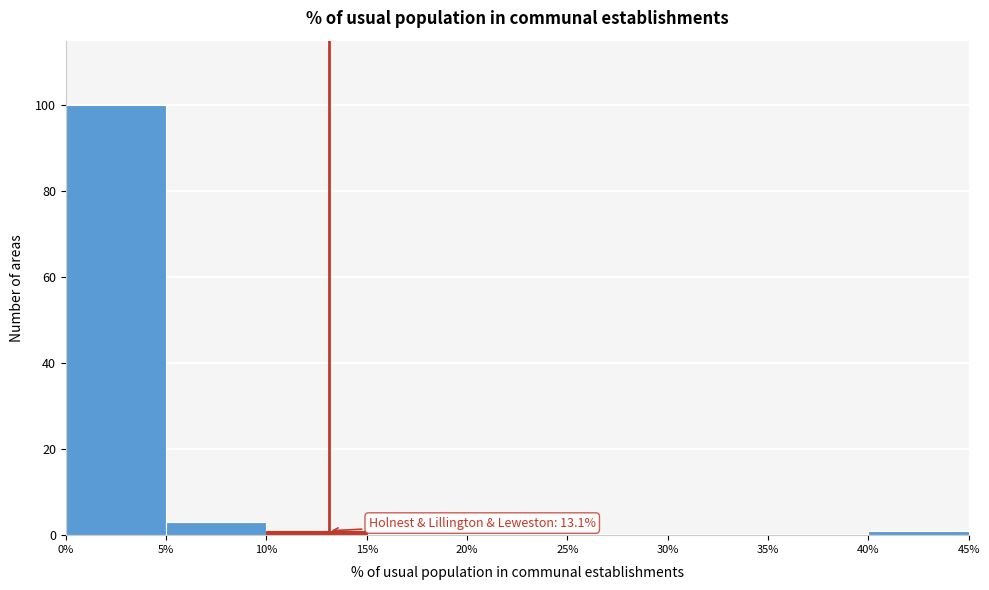

Which range on the x-axis has the tallest bar?

0% to 5%